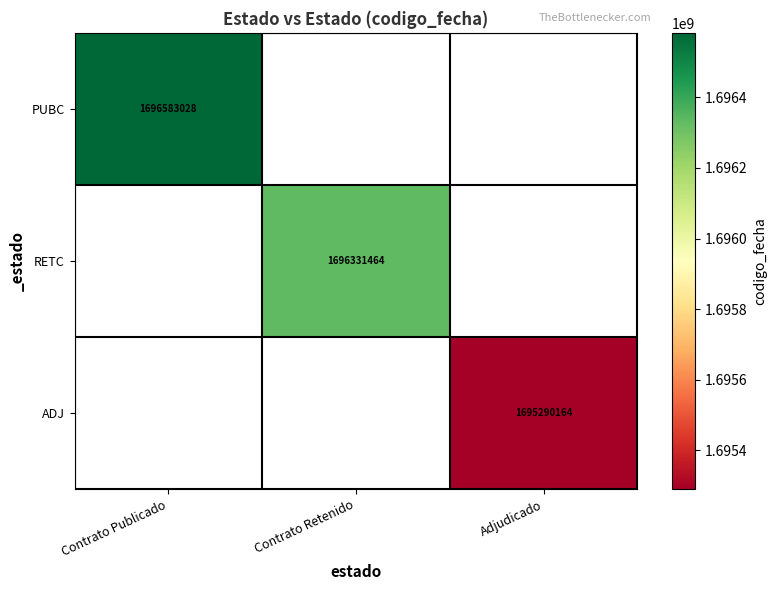

At which category does the chart reach its peak across all series?

Contrato Publicado